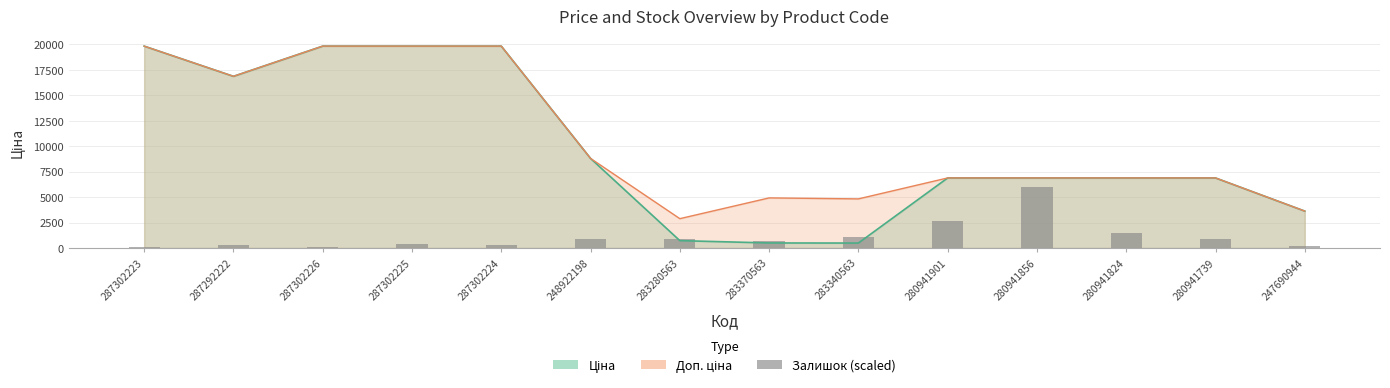

What position from the right is 283280563?

8